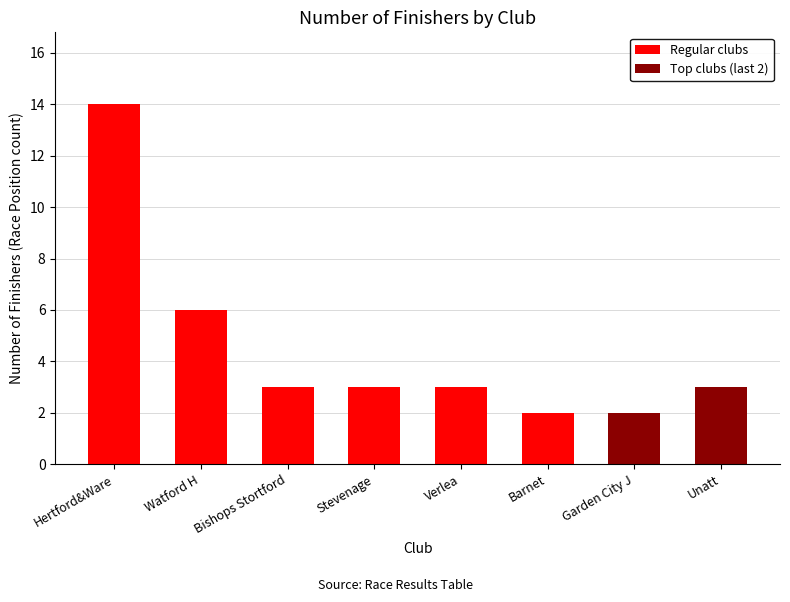

At which category does the chart reach its peak across all series?

Hertford&Ware